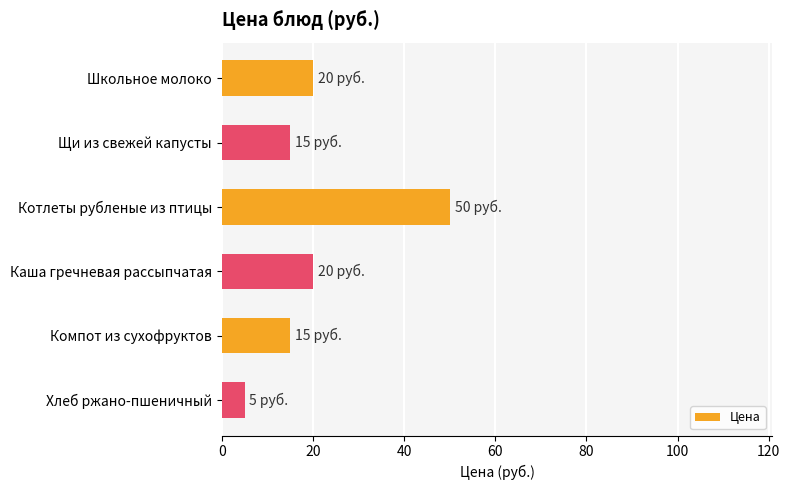

What is the average value?

21